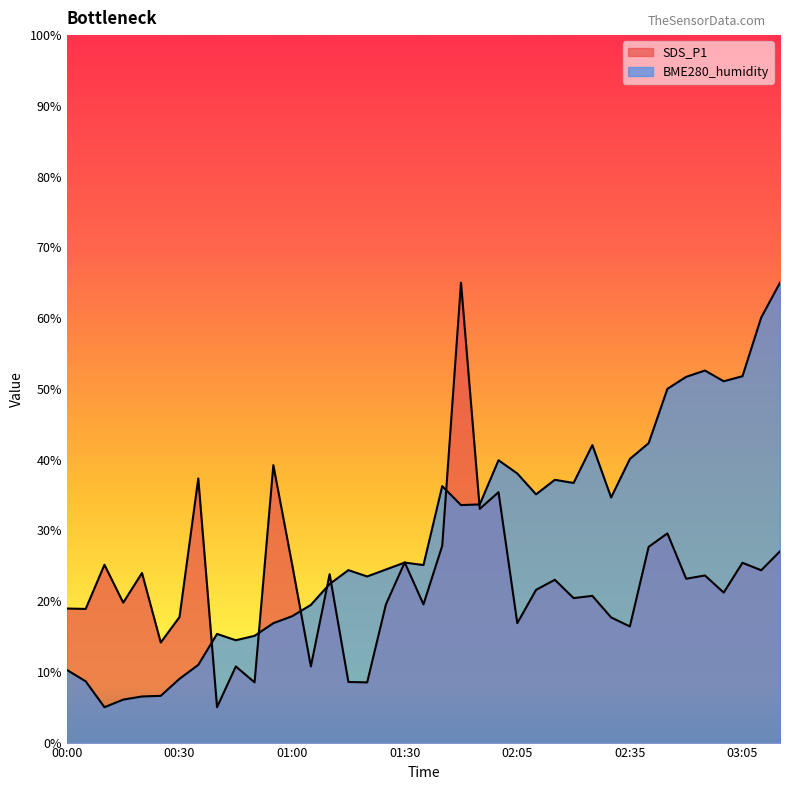

True or false: SDS_P1 has a value of 15.9 at 01:40.

False